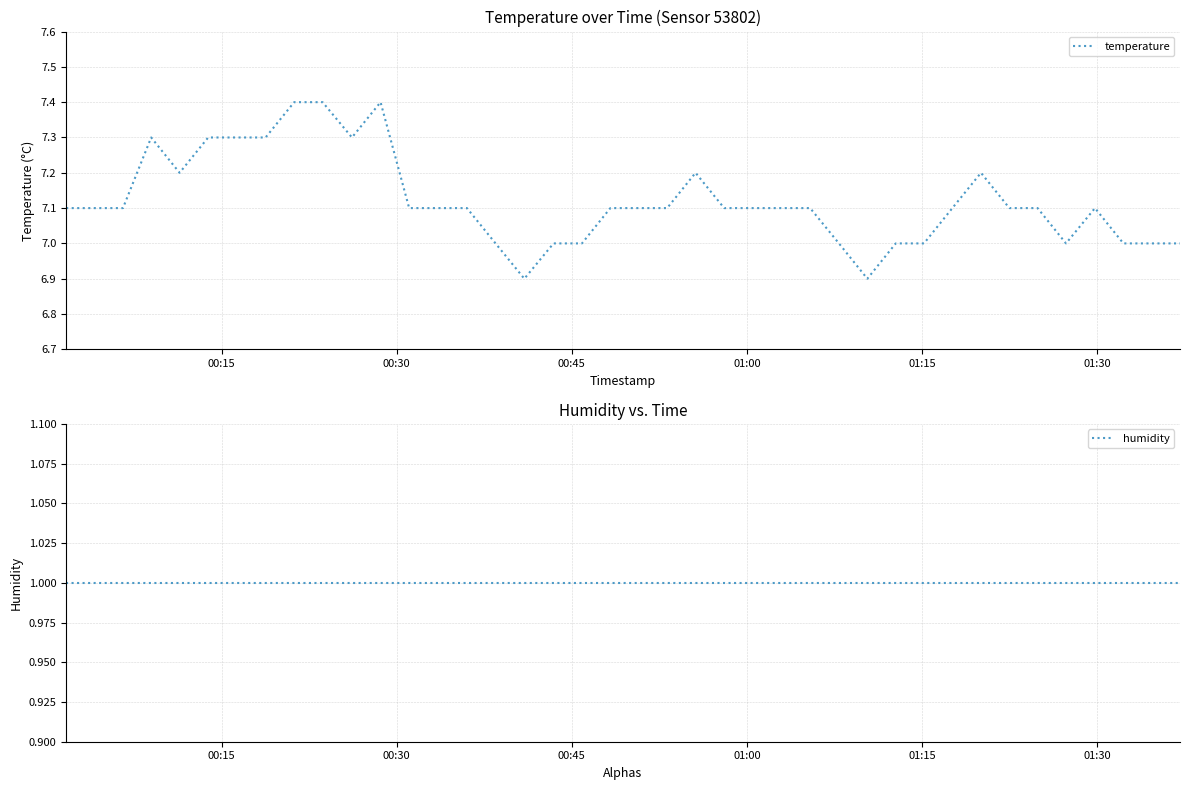

What is the difference between the maximum and second lowest values in the temperature series?

0.5